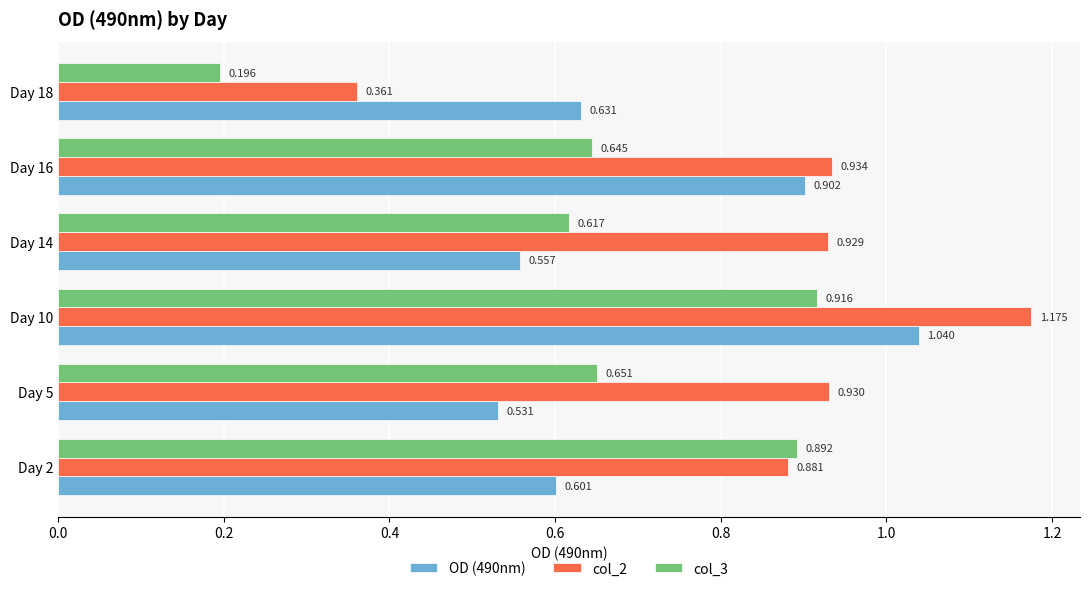

At which category is the sum across all series the highest?

Day 10